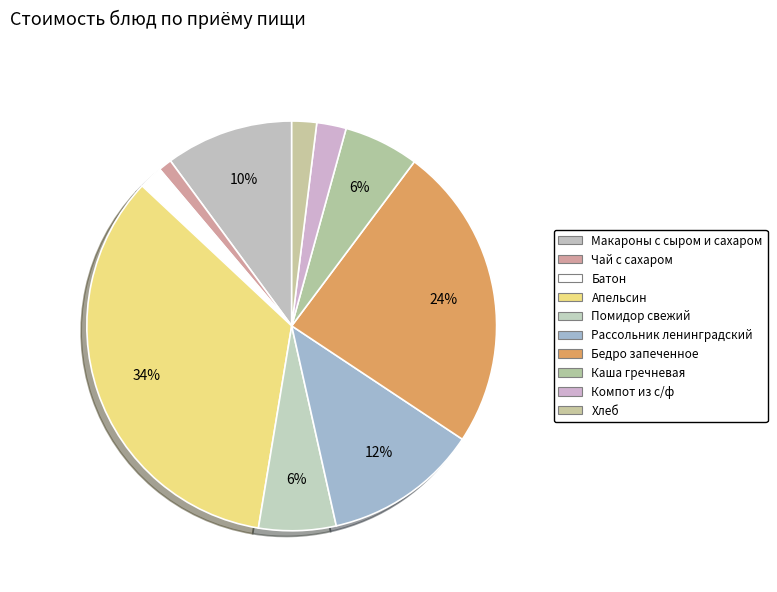

Is there any slice that represents more than half of the pie?

No